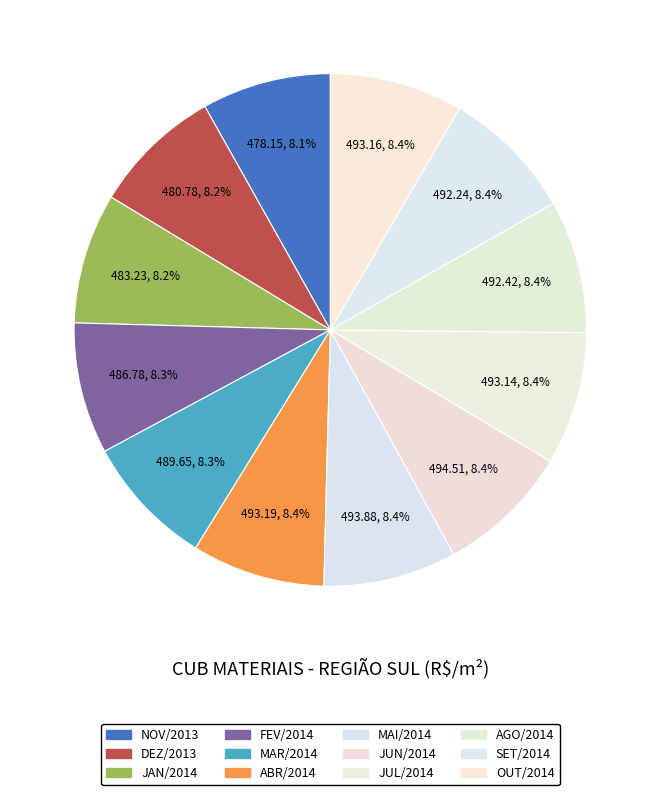

How many slices are in this pie chart?

12